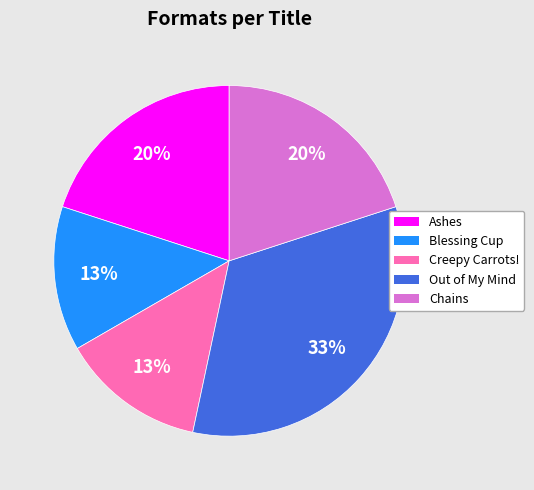

Which slice is the largest?

Out of My Mind